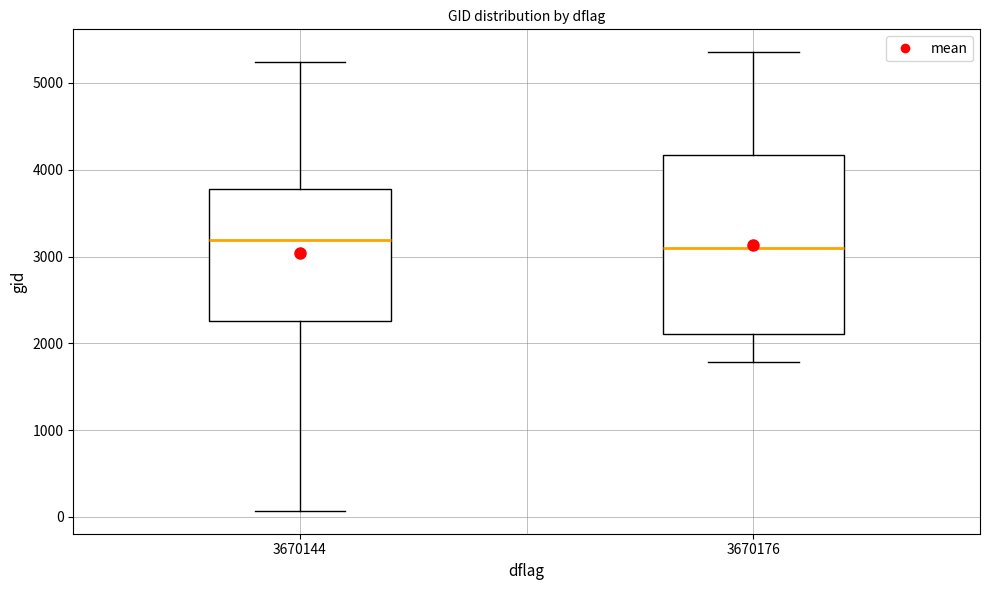

Reading left to right, read every box against the y-axis: the position of its median line, the range the box covers, and the ends of its whiskers. The values are not printed on the chart, so give them approximately, as read against the axis.

3670144: median 3200, box 2300 to 3800, whiskers 100 to 5200
3670176: median 3100, box 2100 to 4200, whiskers 1800 to 5400